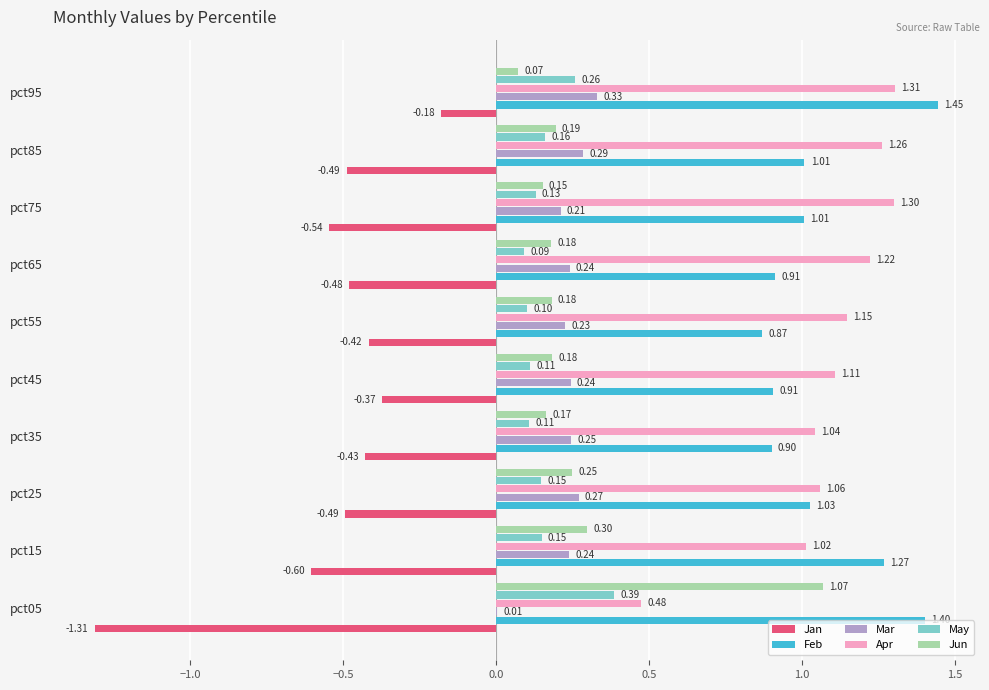

Between pct45 and pct75, which series saw the biggest shift?

Apr